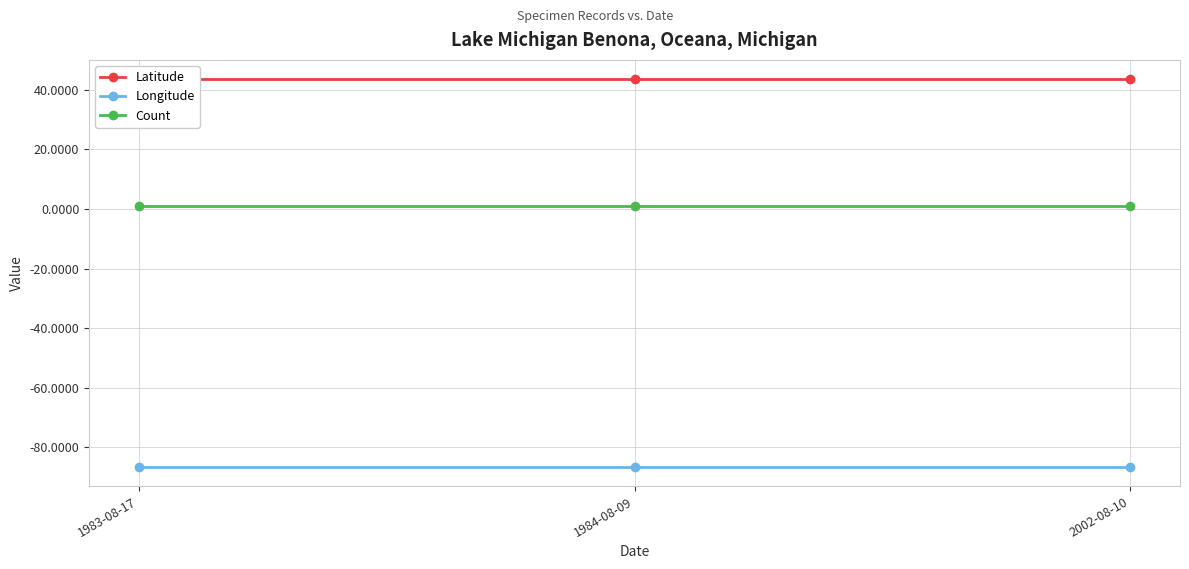

The Latitude series shows 43.6 at 1983-08-17. True or false?

True